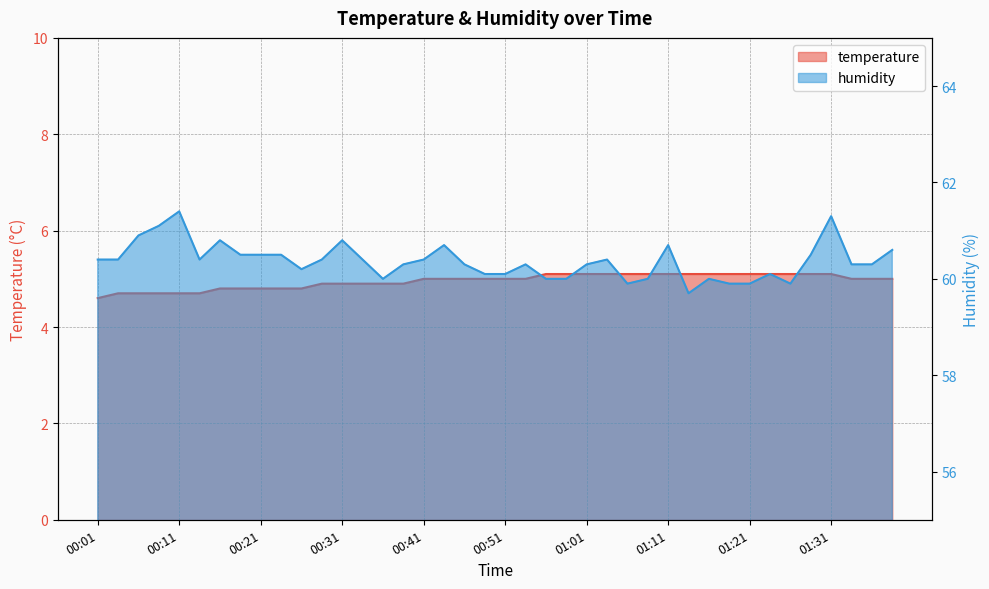

What position from the right is 00:46?

22